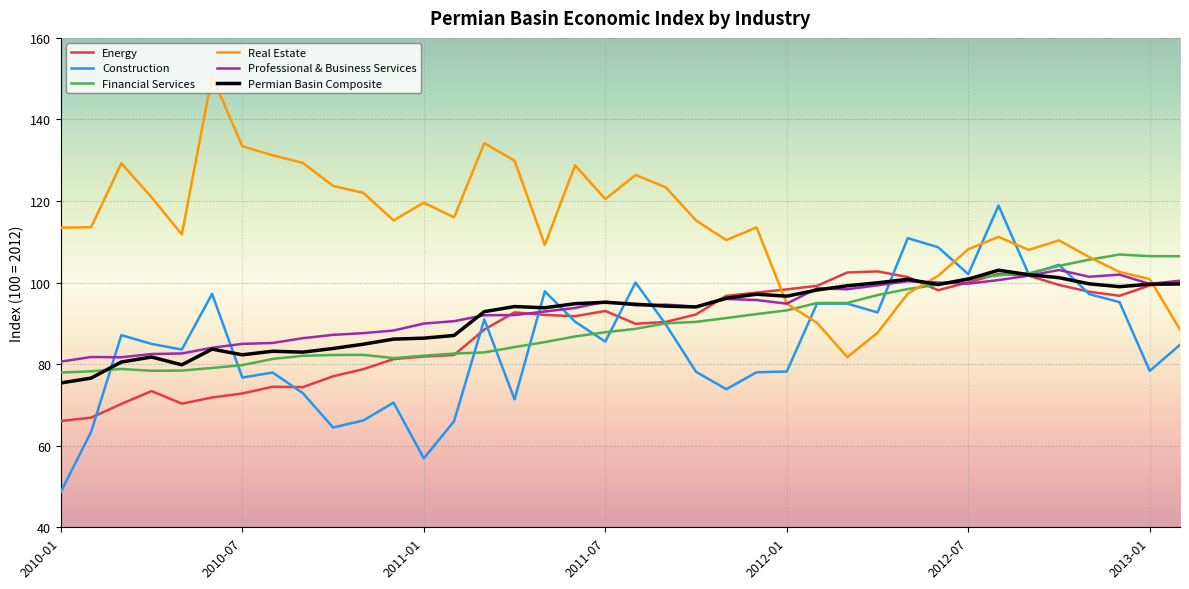

After their last crossing, which series has the higher values: Permian Basin Composite or Real Estate?

Permian Basin Composite